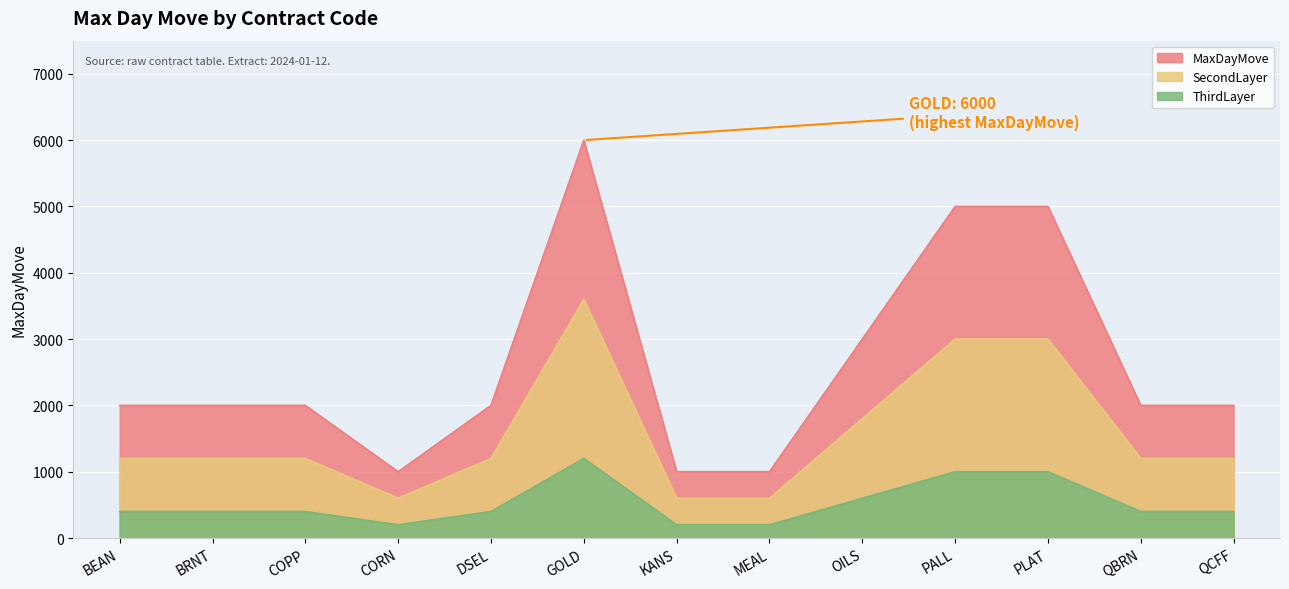

How many interior local peaks (higher than both neighbors) does the data have?

1